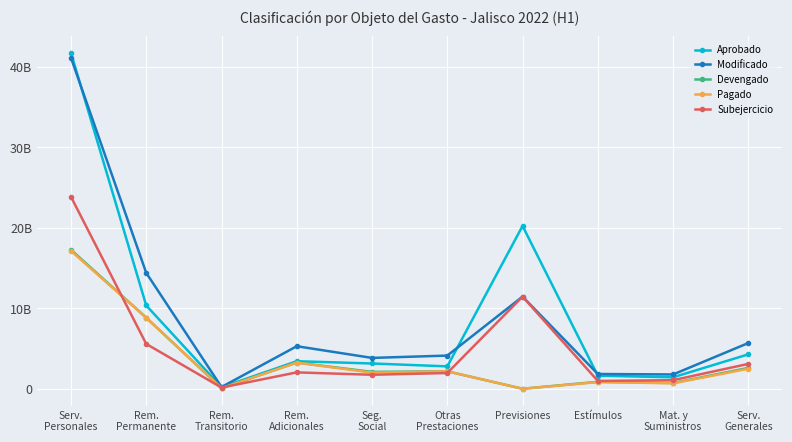

Does the chart have visible grid lines?

Yes